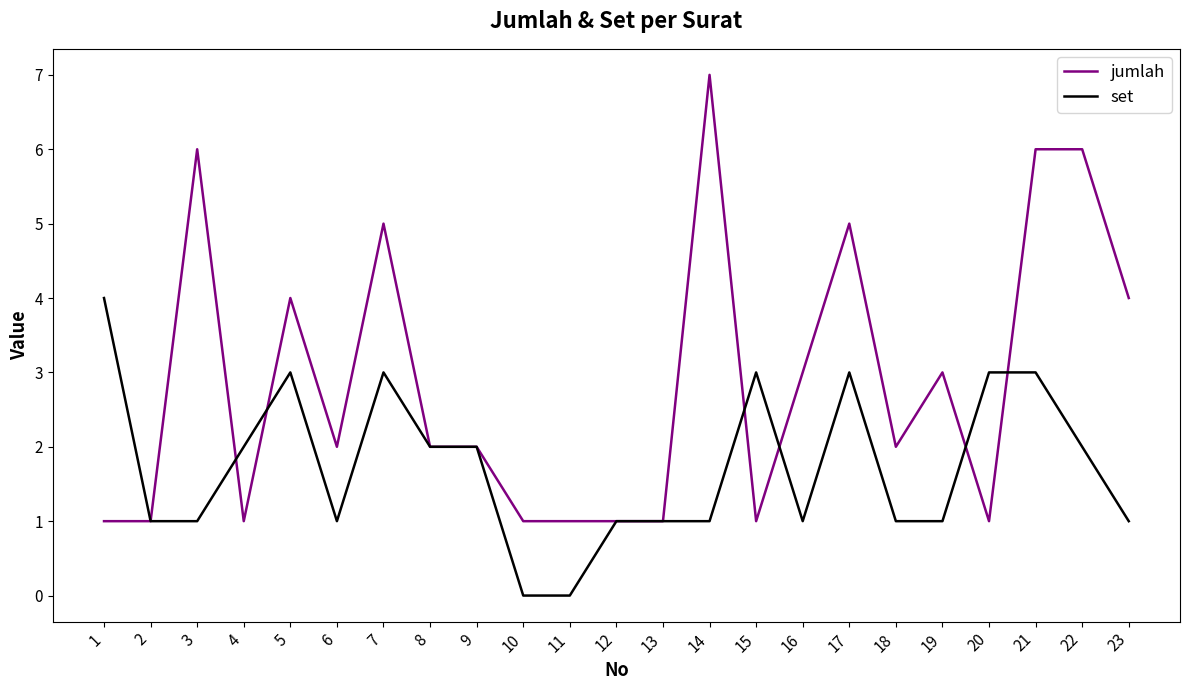

List the series in order of their peak value, highest first.

jumlah, set